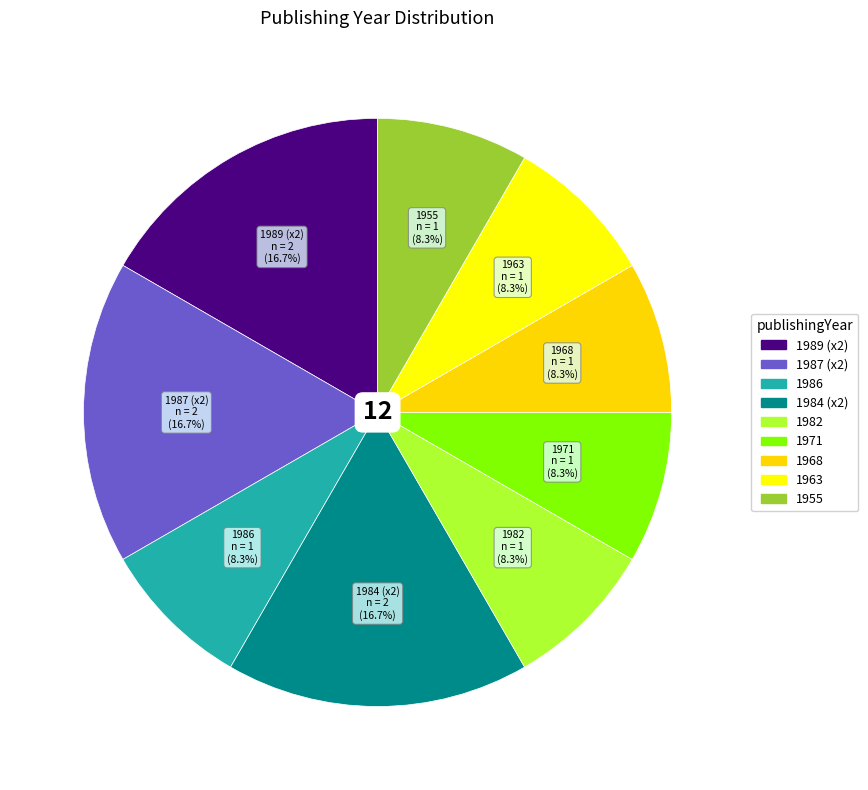

Count the number of slices in the pie.

9